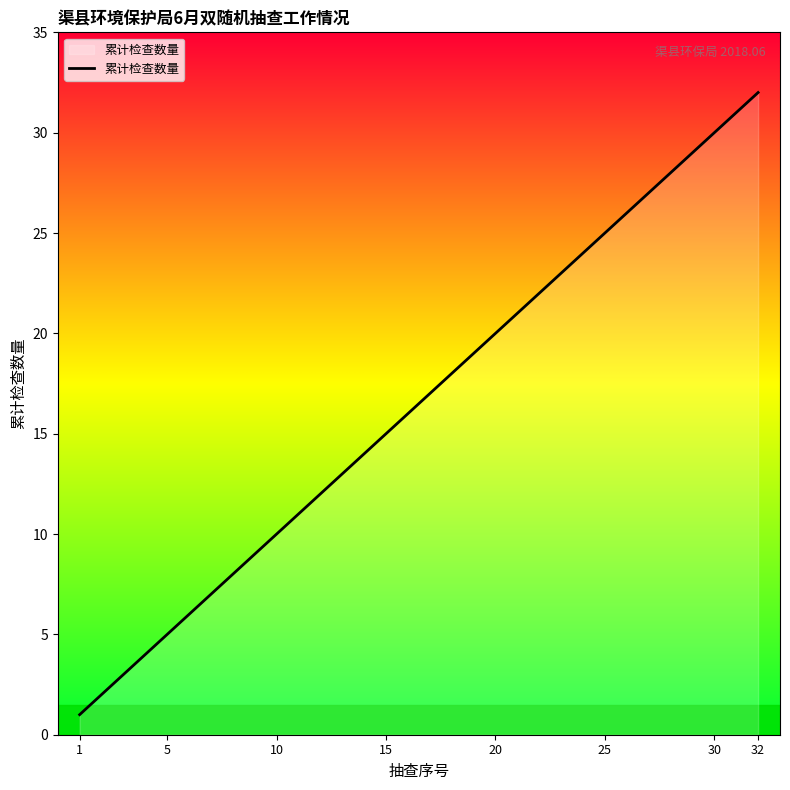

What is the difference between the second highest and minimum values?

30